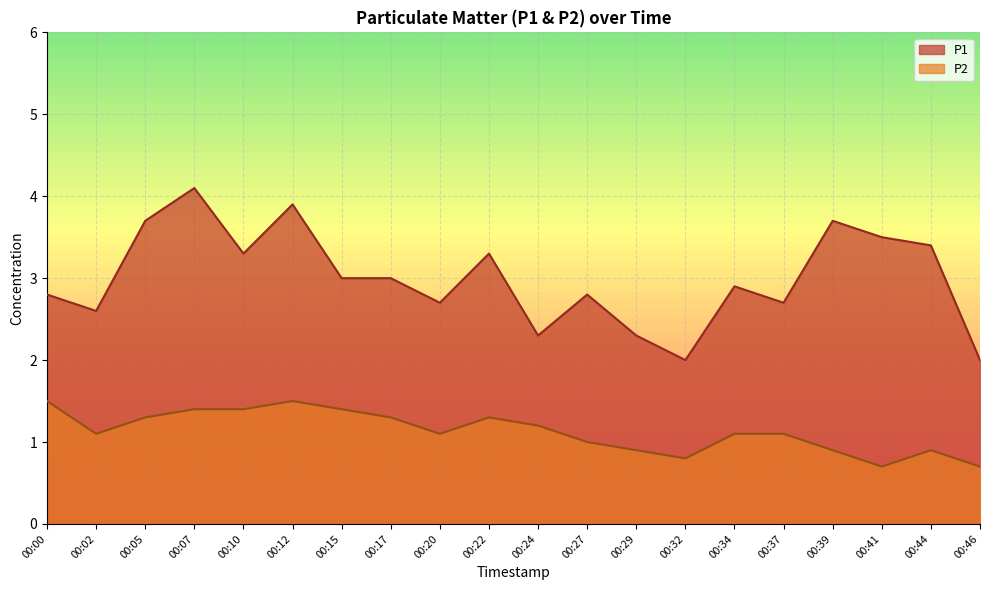

Which has a higher value, 00:00 or 00:10?

00:10